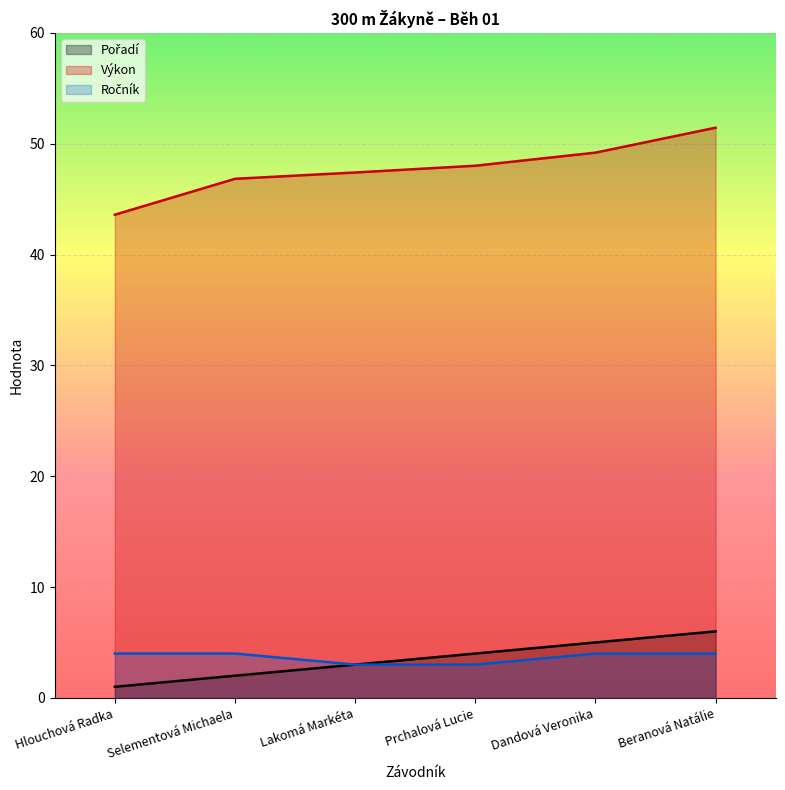

True or false: Ročník has a value of 3.0 at Lakomá Markéta.

True